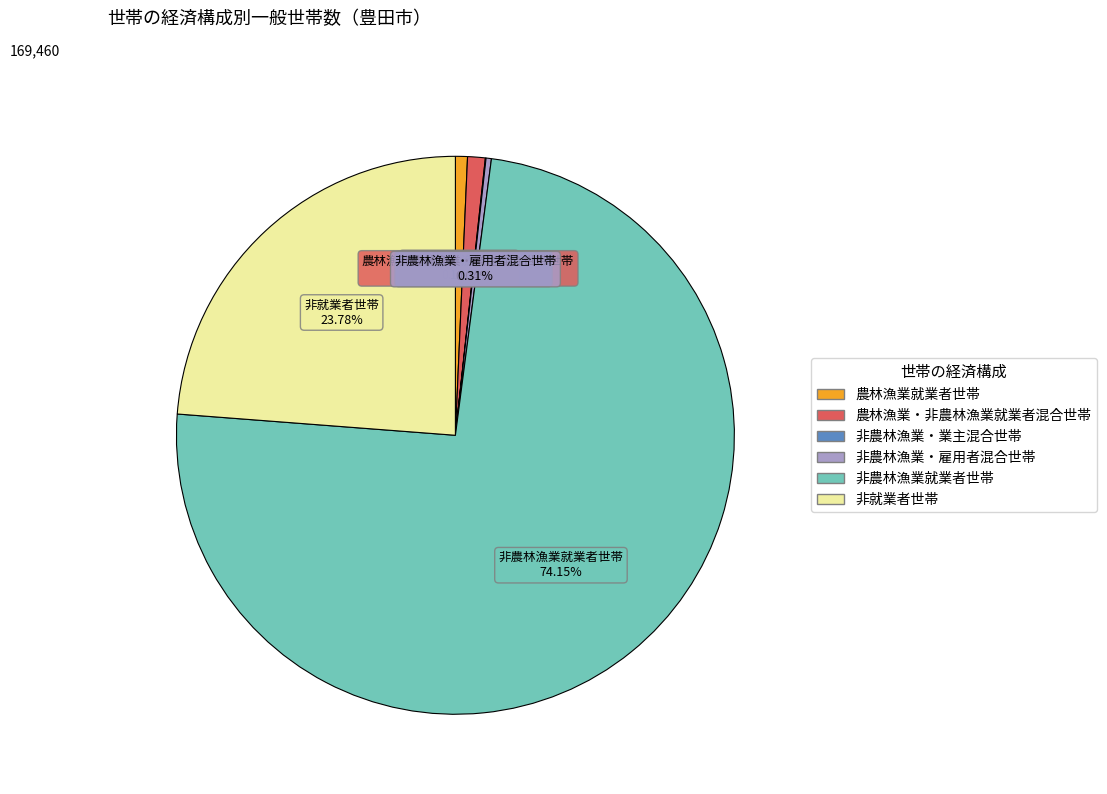

What is the ratio of the value at 非就業者世帯 to the value at 農林漁業・非農林漁業就業者混合世帯?

23.3